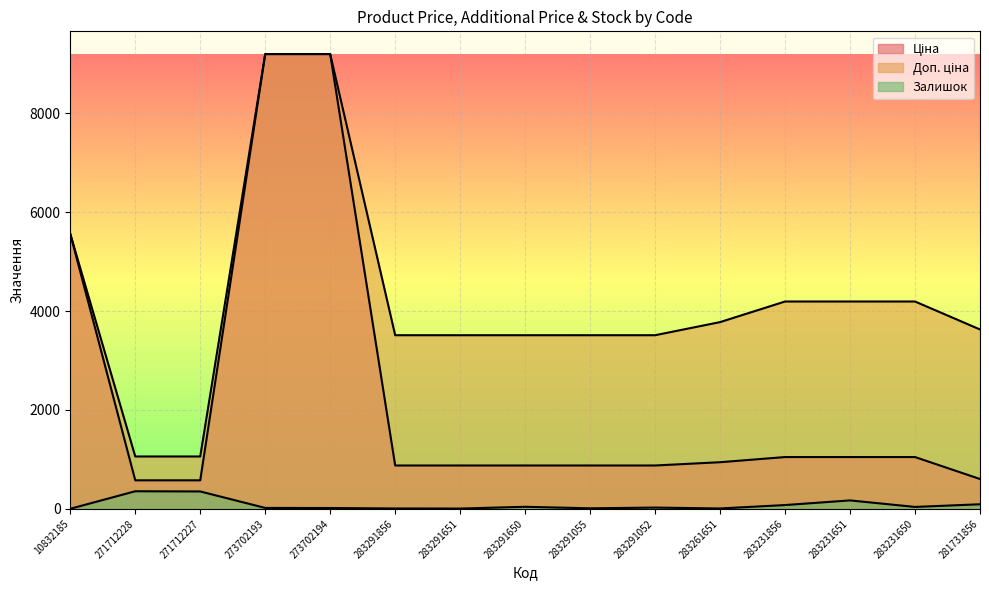

Is the value of Доп. ціна at 281731856 greater than the value of Ціна at 283291052?

Yes